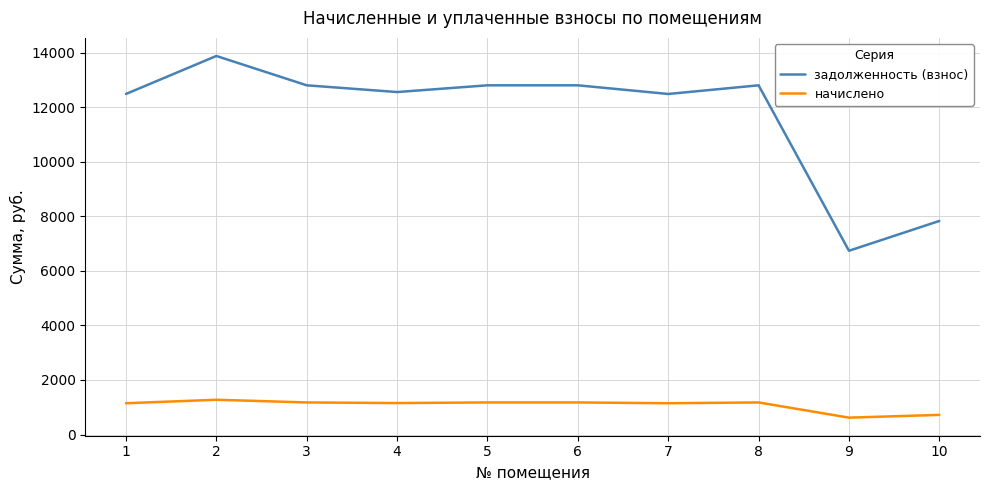

What is the total value across all series at 7?

13636.1